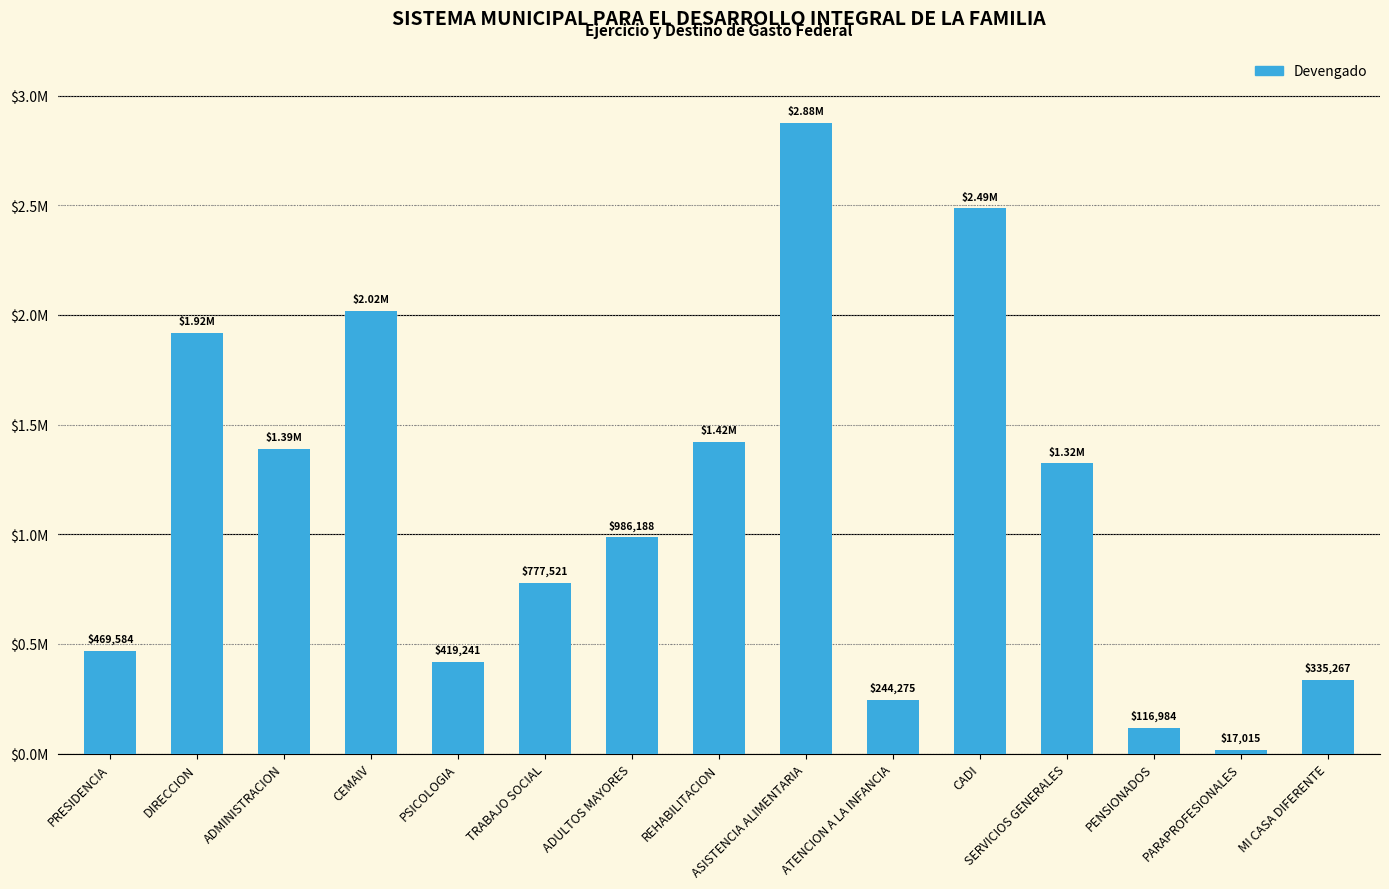

What is the label of the 6th bar from the right?

ATENCION A LA INFANCIA